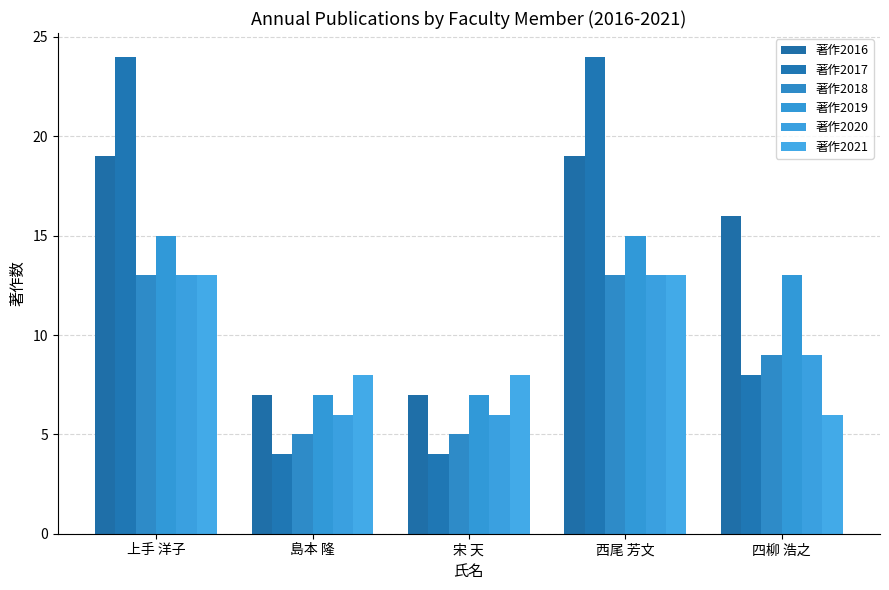

Which series has the largest total across all categories?

著作2016